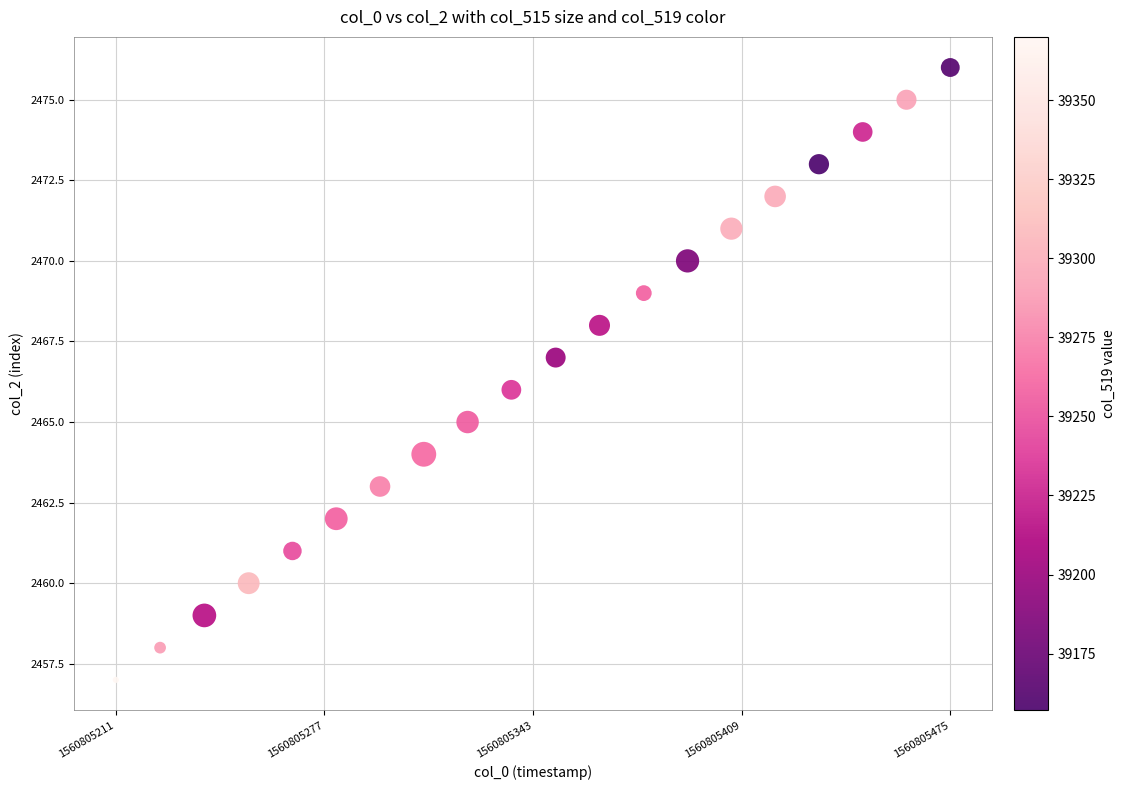

What is the range of Y values (max minus min)?

19